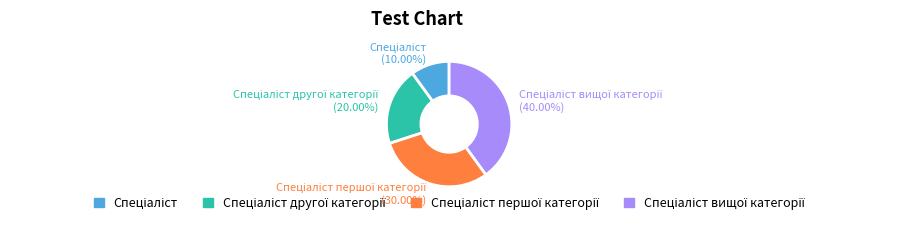

Does any single category account for the majority?

No